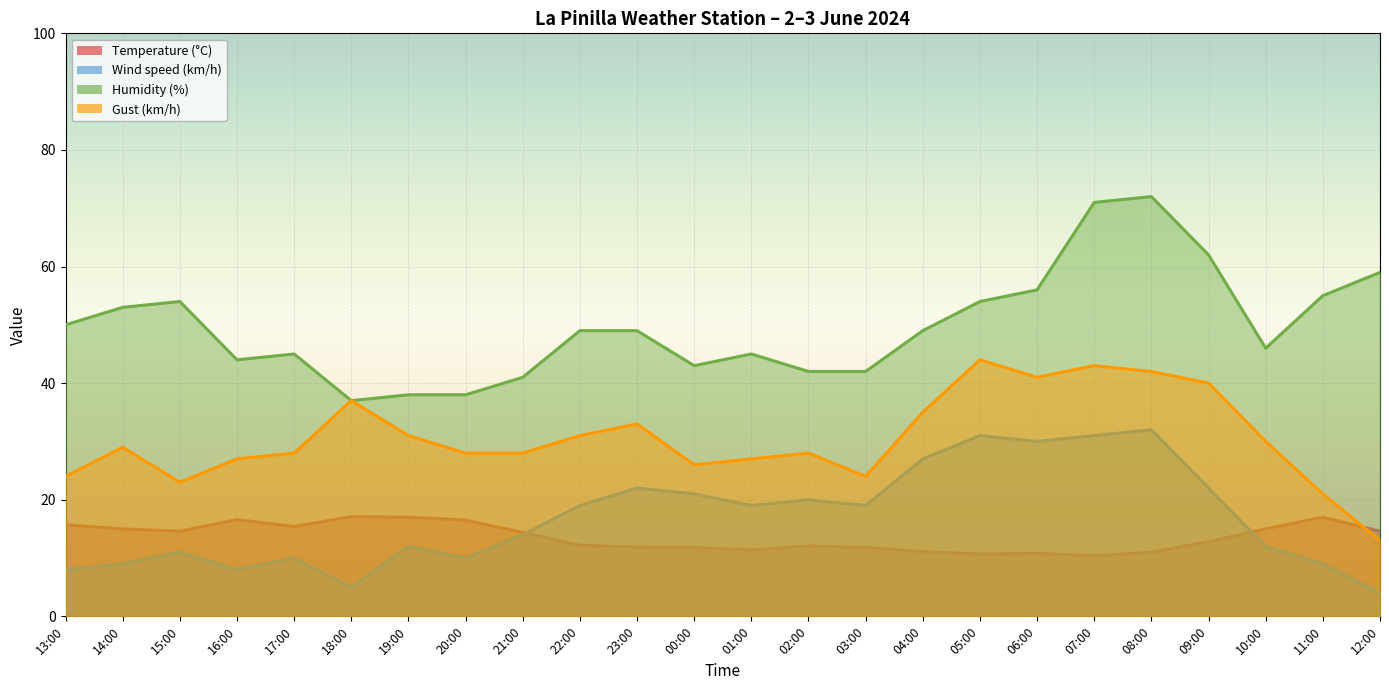

What are all the series names shown in the legend?

Temperature (°C), Wind speed (km/h), Humidity (%), Gust (km/h)